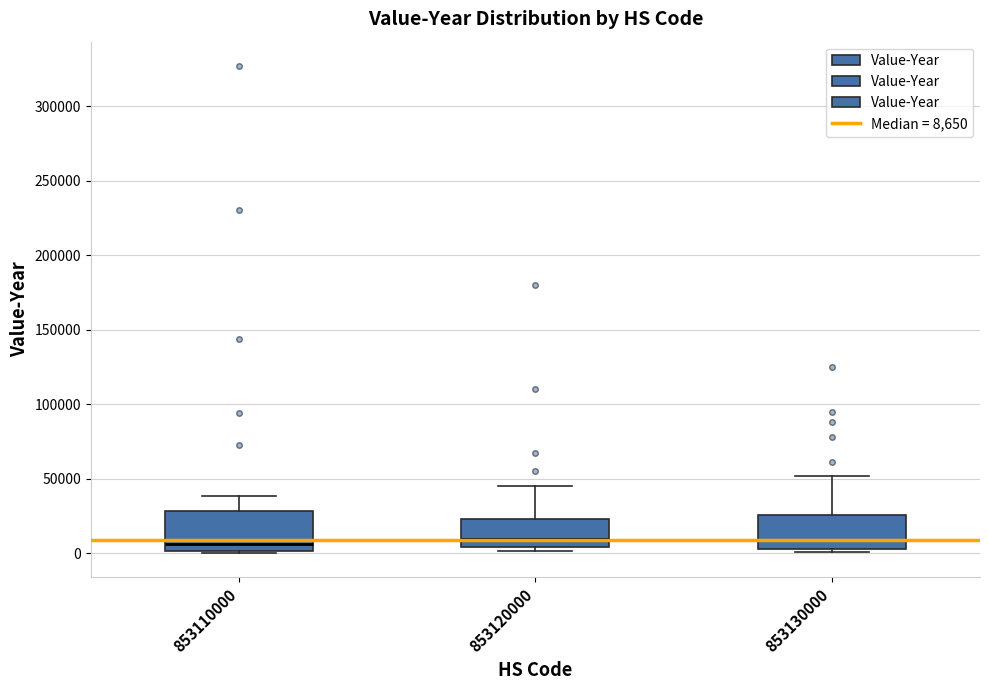

Reading left to right, transcribe this box plot: for each box, give where its median line is, the range the box spans, and where its two whiskers end, as read against the y-axis. The values are not printed on the chart, so give them approximately, as read against the axis.

853110000: median 5000, box 0 to 30000, whiskers 0 to 40000
853120000: median 10000, box 5000 to 25000, whiskers 0 to 45000
853130000: median 10000, box 5000 to 25000, whiskers 0 to 50000